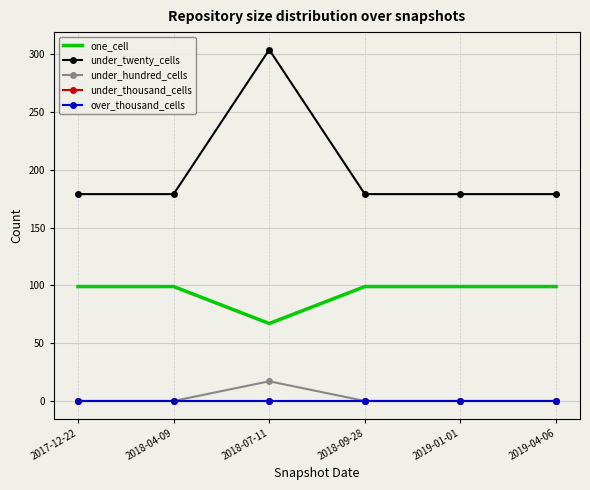

How many lines are shown in the chart?

5